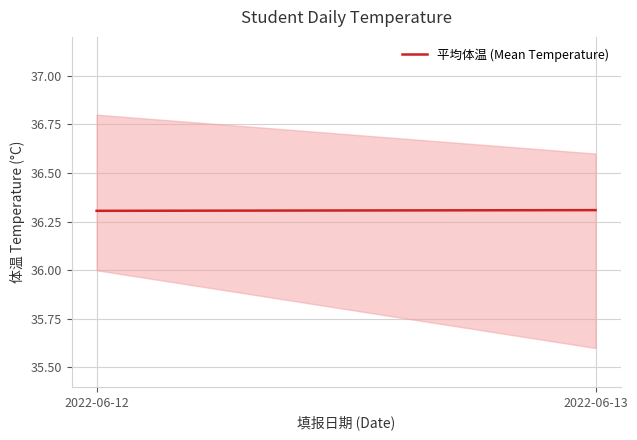

Reading left to right, list all the values displayed in this chart.

2022-06-12=36.3	2022-06-13=36.3